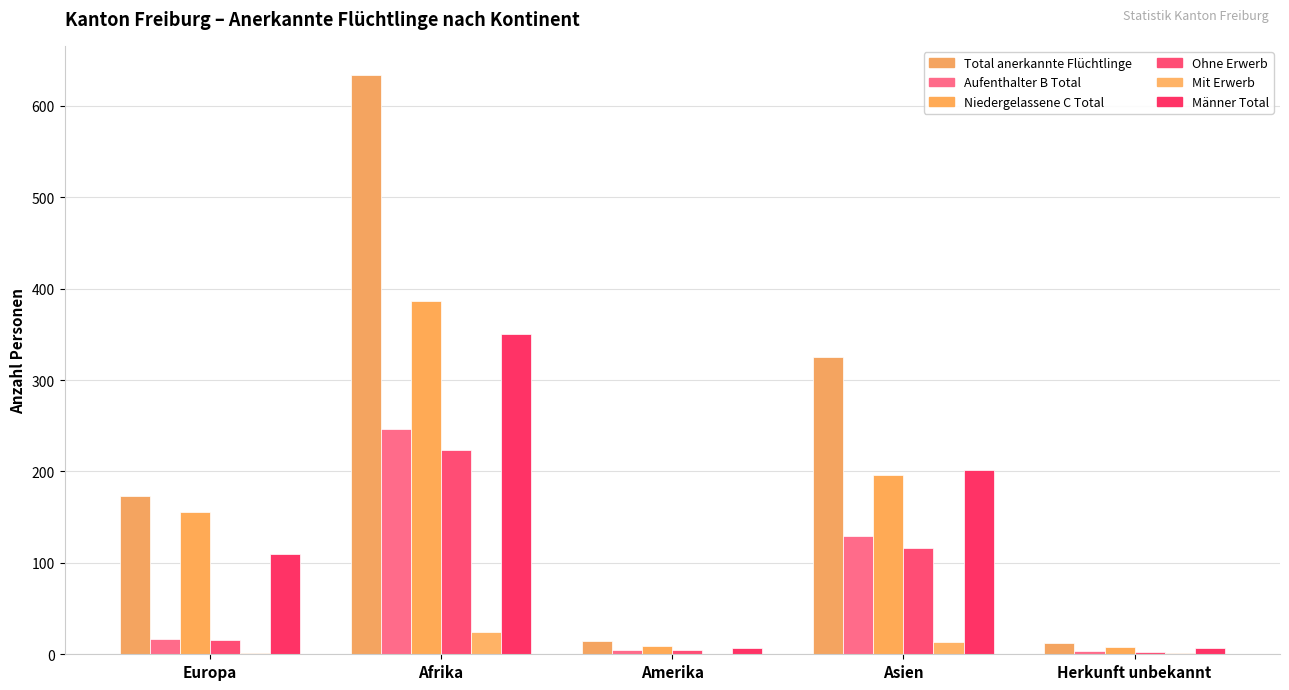

Reading left to right, transcribe all the data shown in this chart.

Total anerkannte Flüchtlinge: Europa=173	Afrika=634	Amerika=14	Asien=325	Herkunft unbekannt=12
Aufenthalter B Total: Europa=17	Afrika=247	Amerika=5	Asien=129	Herkunft unbekannt=4
Niedergelassene C Total: Europa=156	Afrika=387	Amerika=9	Asien=196	Herkunft unbekannt=8
Ohne Erwerb: Europa=16	Afrika=223	Amerika=5	Asien=116	Herkunft unbekannt=3
Mit Erwerb: Europa=1	Afrika=24	Amerika=0	Asien=13	Herkunft unbekannt=1
Männer Total: Europa=110	Afrika=350	Amerika=7	Asien=202	Herkunft unbekannt=7